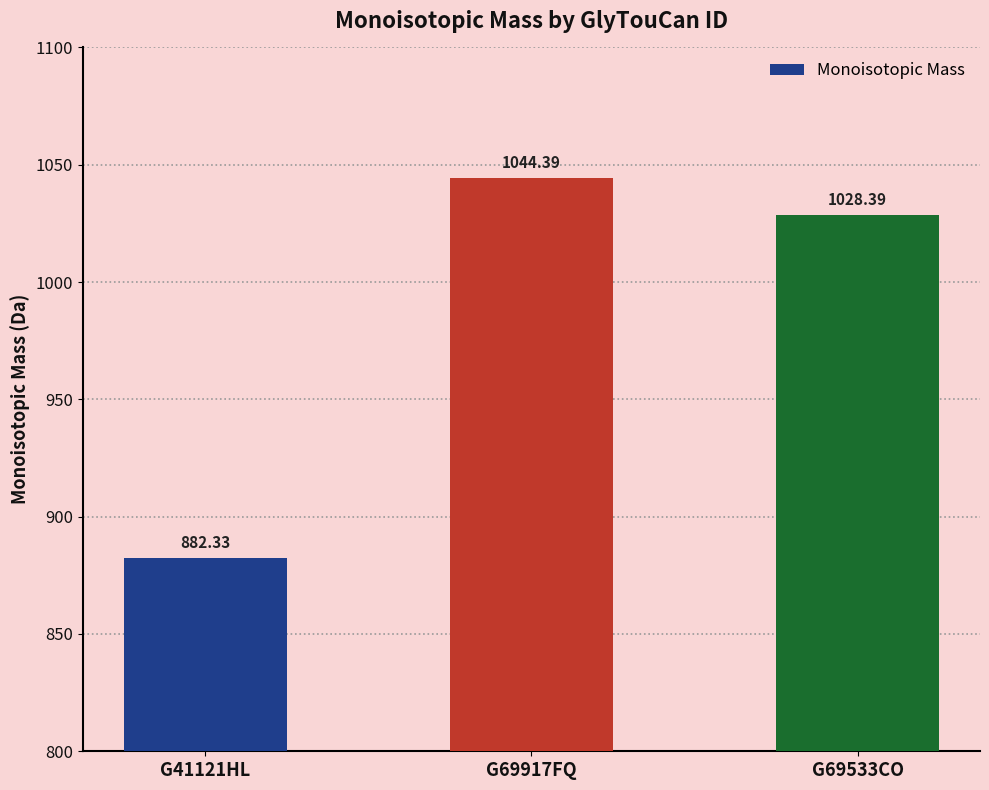

The chart shows a value of 1044.4 at G69917FQ. True or false?

True